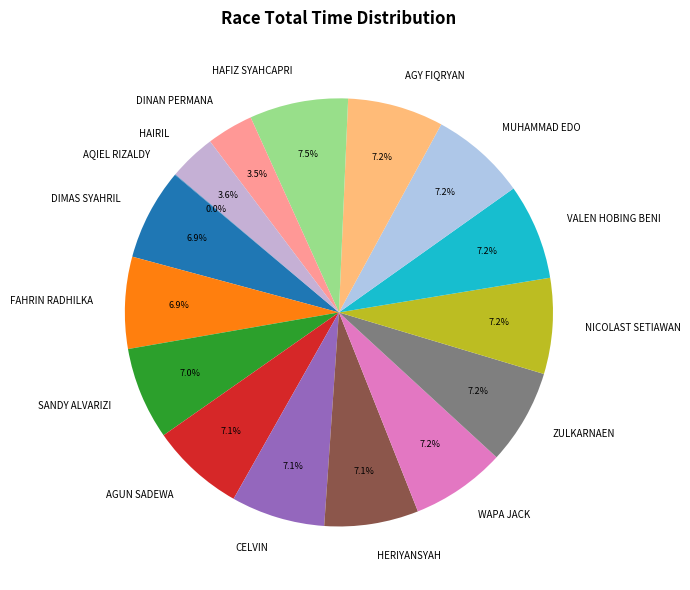

What portion of the pie excludes NICOLAST SETIAWAN?

92.9%